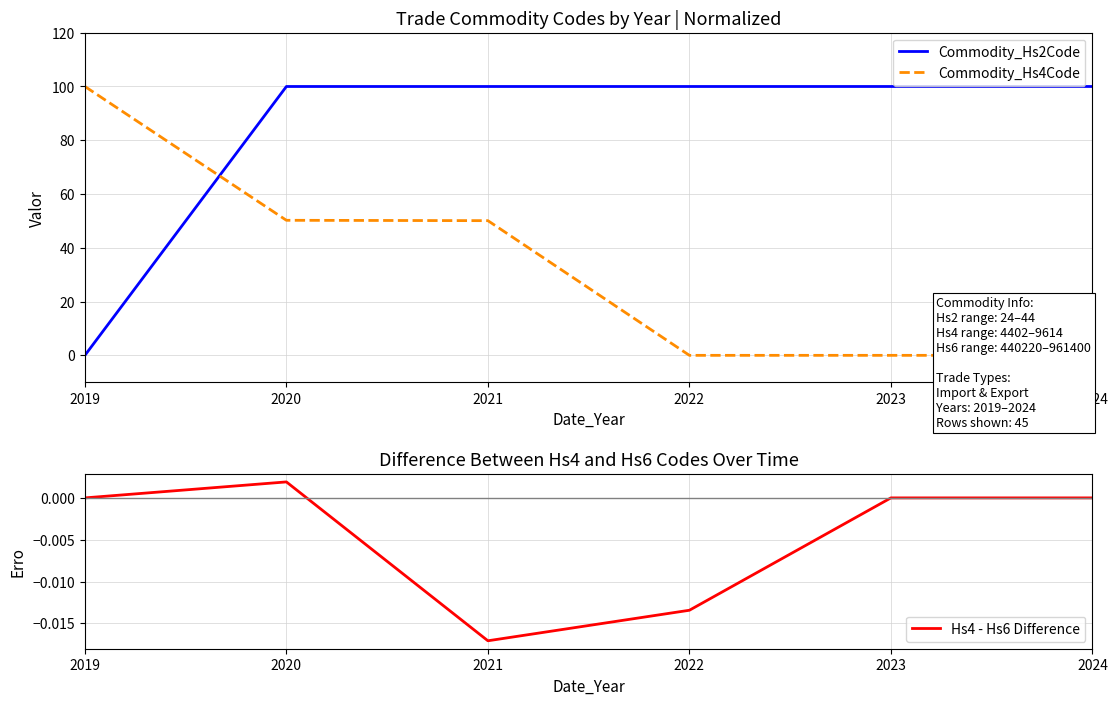

List the series in order of their peak value, highest first.

Commodity_Hs2Code, Commodity_Hs4Code, Hs4 - Hs6 Difference